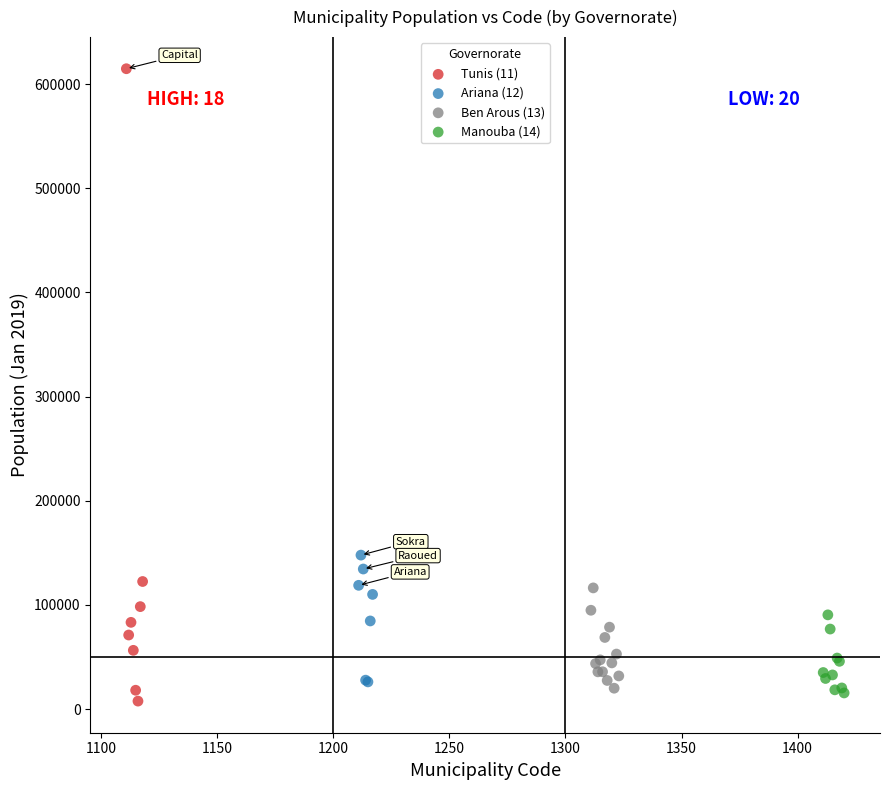

Which series has the widest spread of Y values?

Tunis (11)